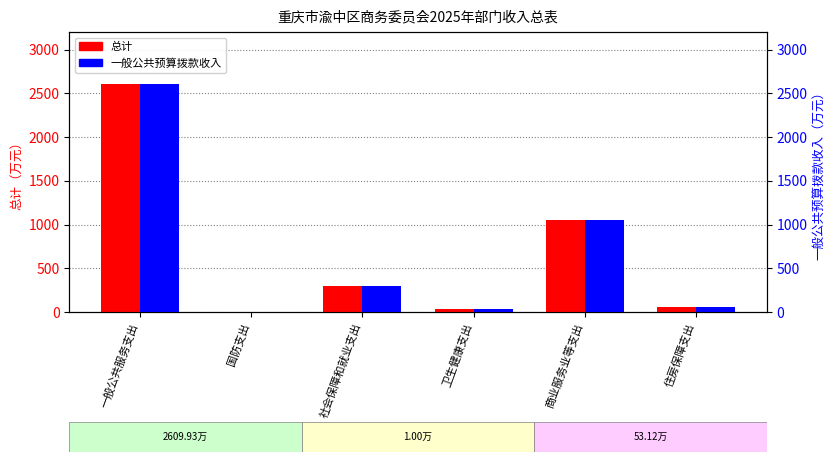

At which label does 总计 reach its minimum?

国防支出